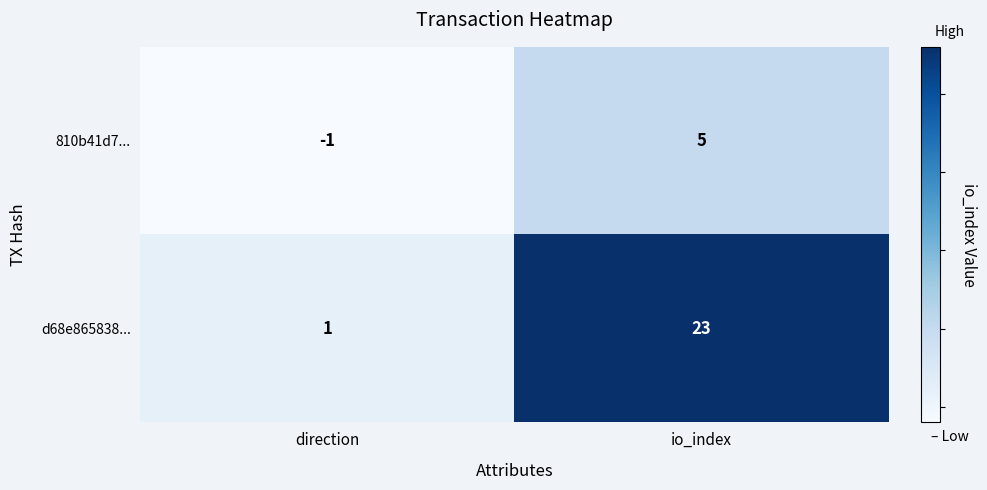

What is the minimum value shown in the chart?

-1